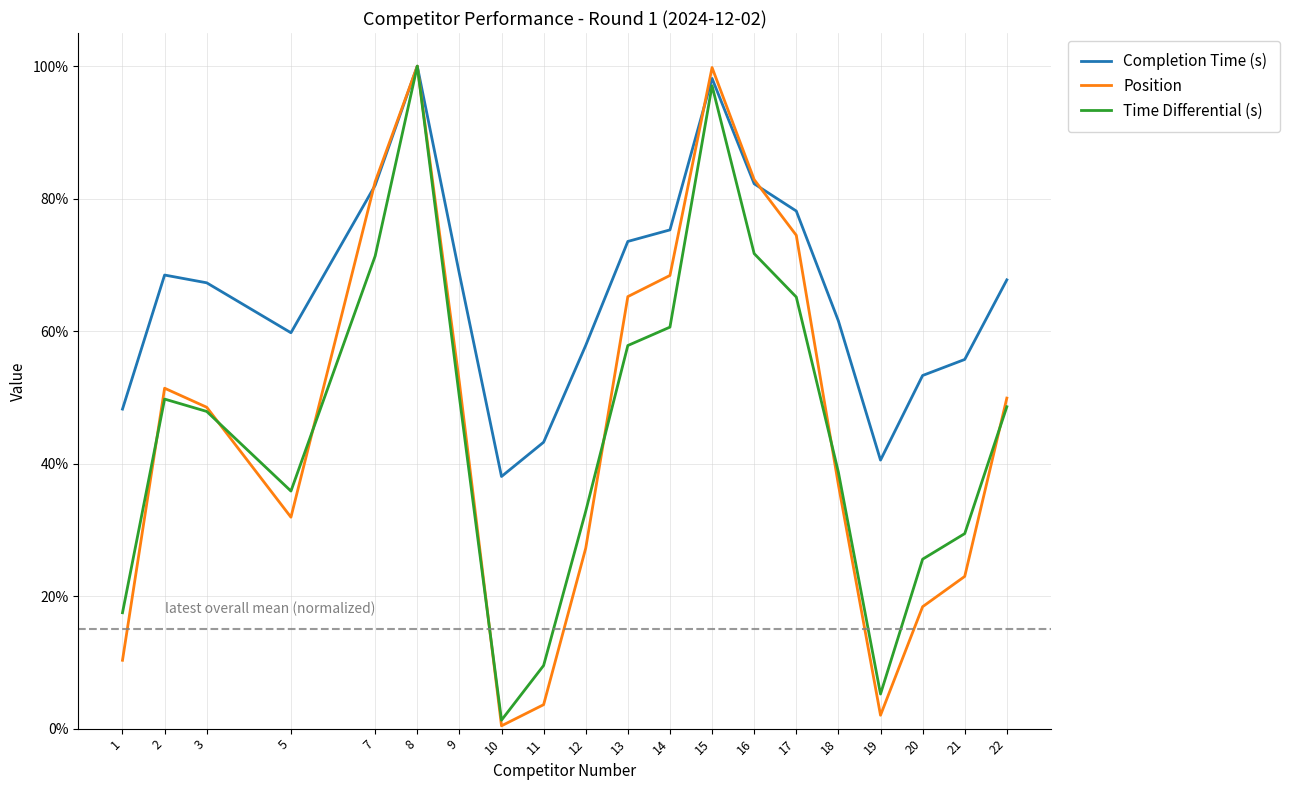

Is it true that Position equals 123.5 at 7?

False